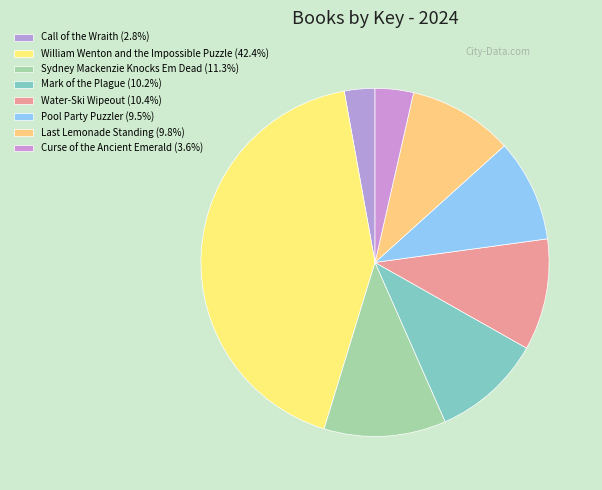

Approximately how many times larger is the value at Curse of the Ancient Emerald compared to Mark of the Plague?

0.3